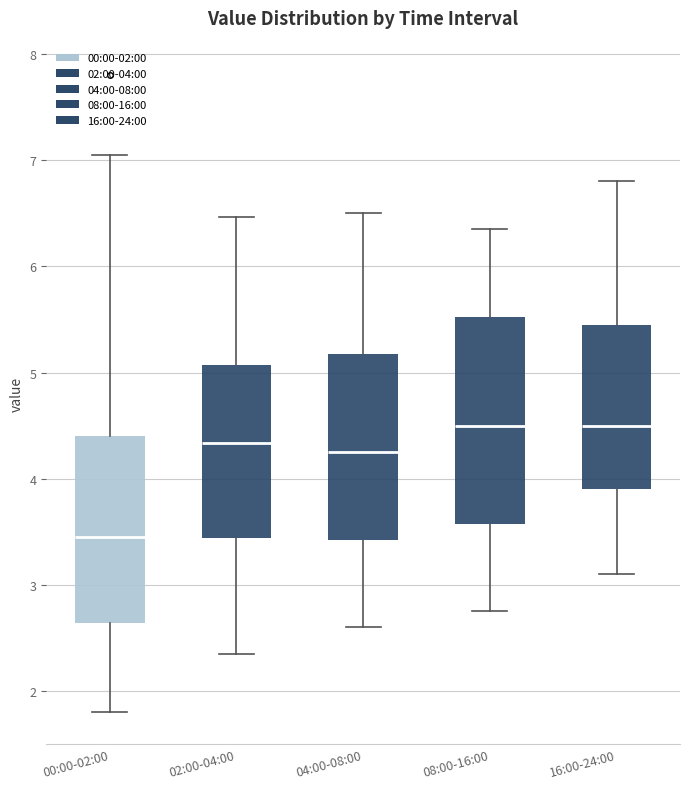

Which box has the lowest median line?

00:00-02:00